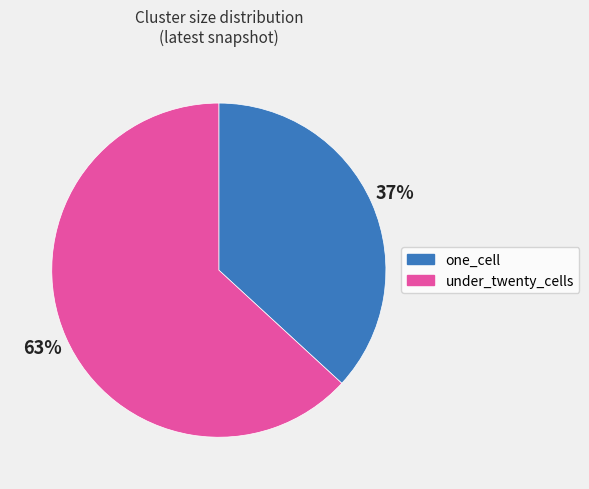

What is the majority slice?

under_twenty_cells